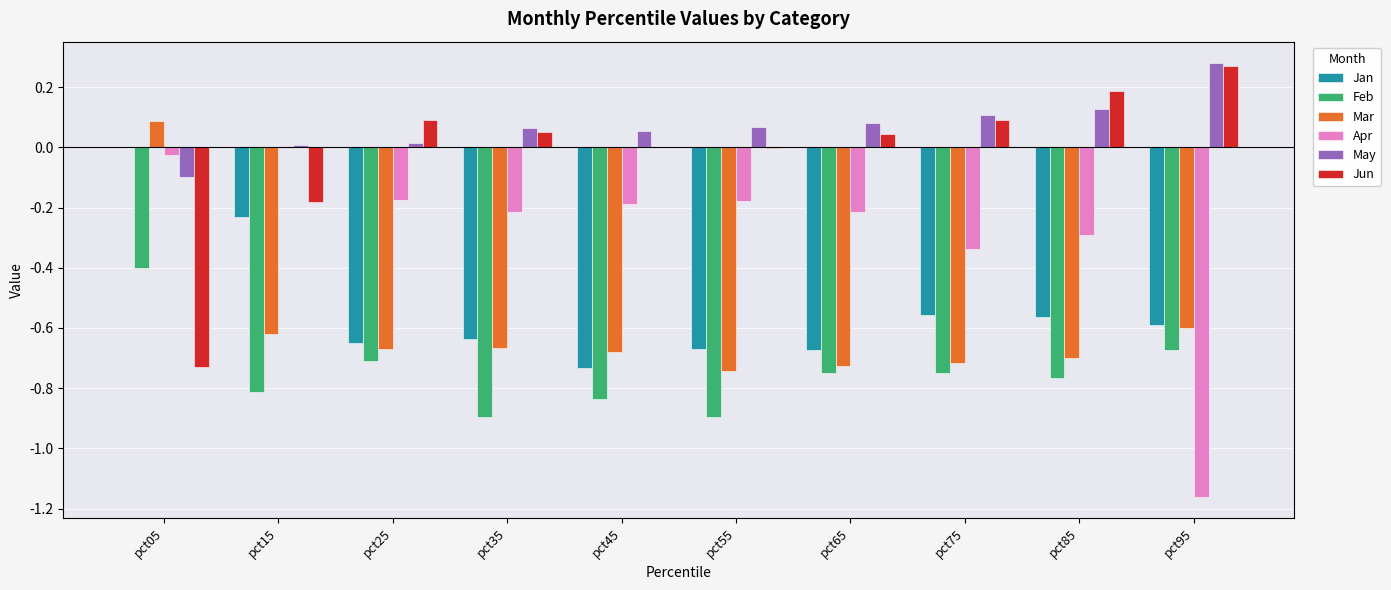

Which label corresponds to the largest value in the chart?

pct95